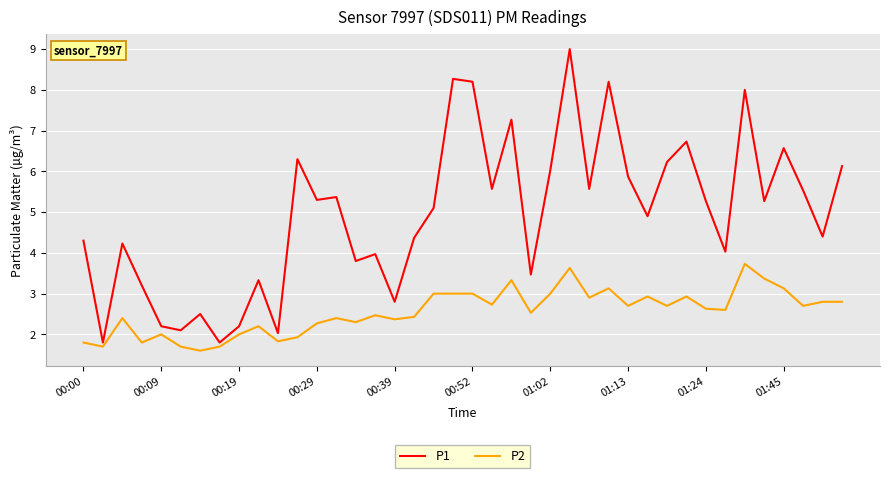

What is the smallest value displayed?

1.6